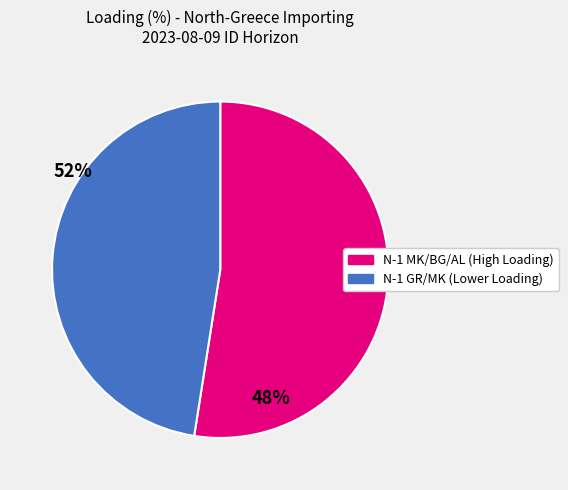

Is there a majority slice in this chart?

Yes